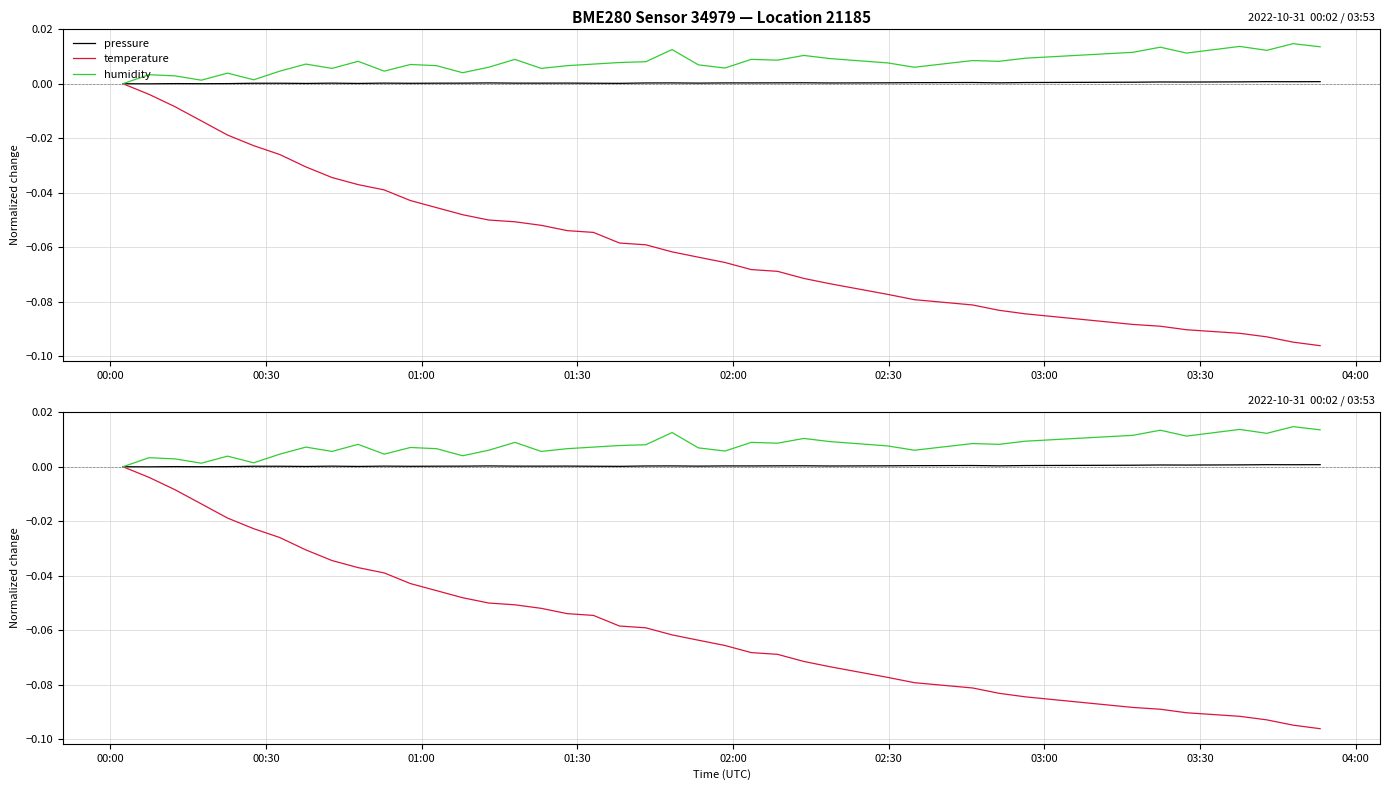

True or false: pressure has more than 0 points higher than both neighbors.

True